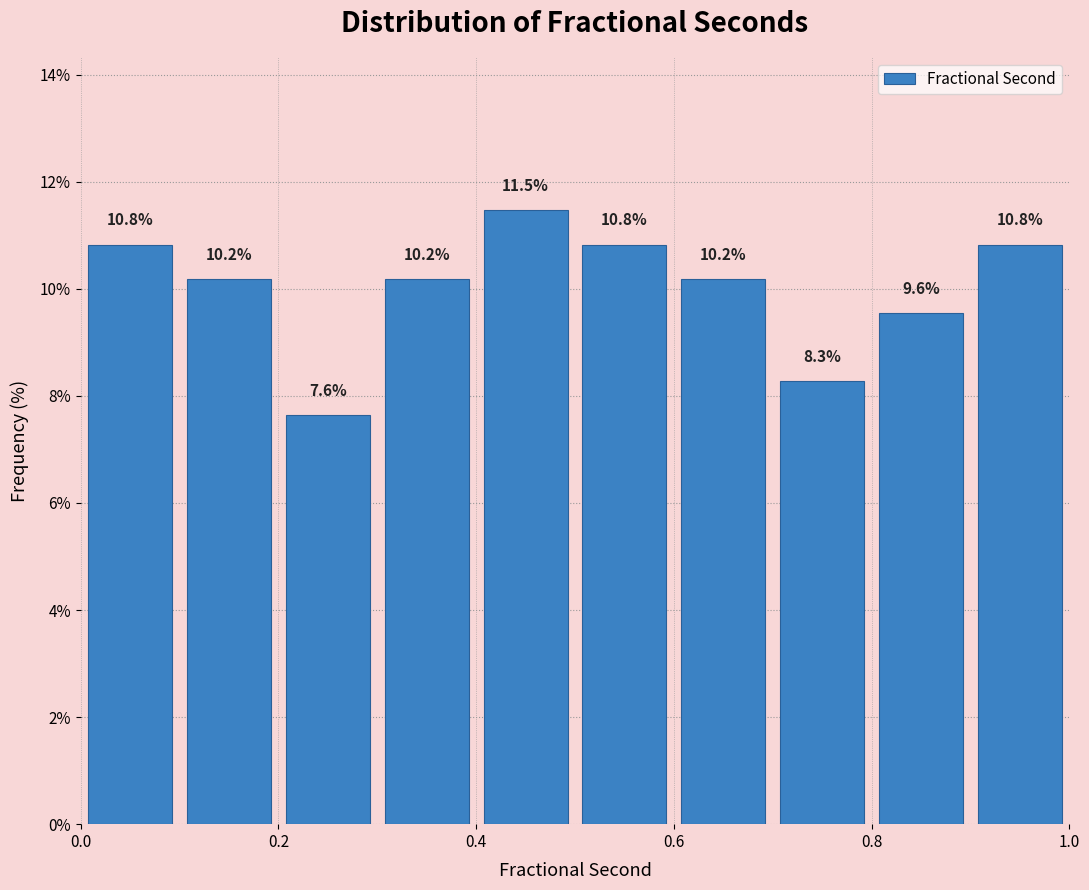

What is the height of the bar covering 0.8 to 0.9 on the x-axis?

9.6